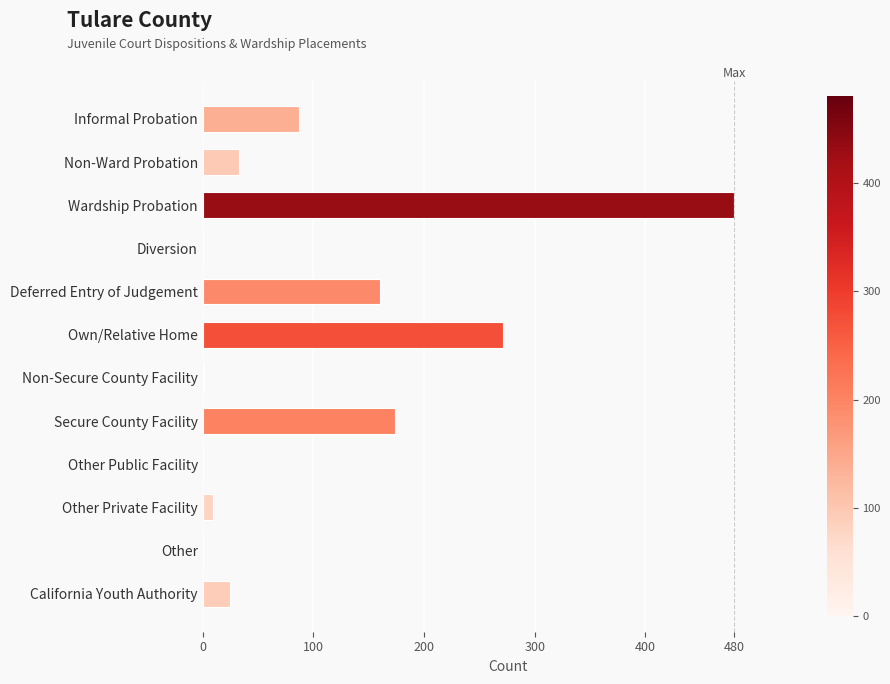

What is the change in value from Own/Relative Home to Secure County Facility?

-97